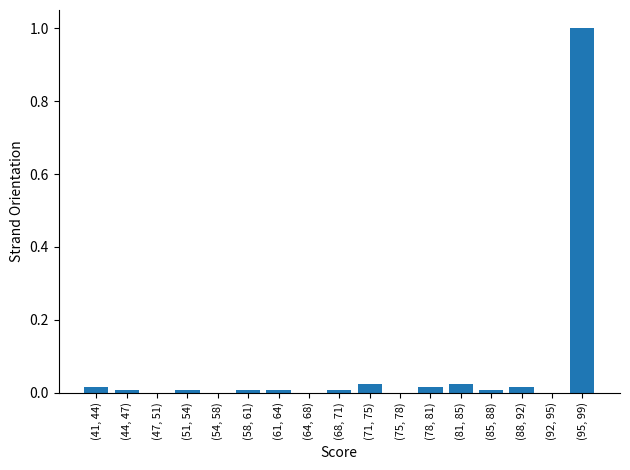

Is it true that the value at (51, 54) is 0.0?

True